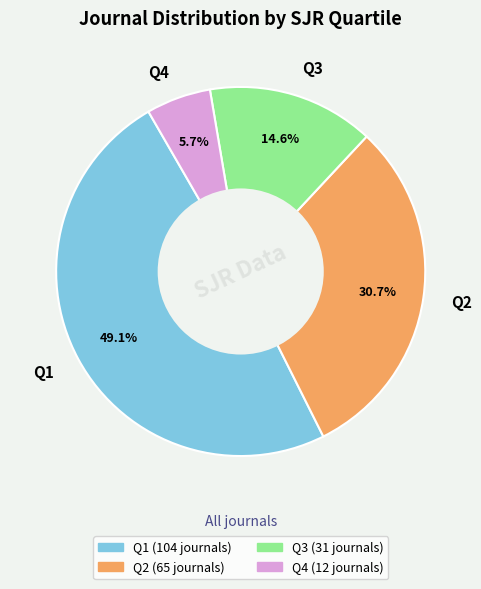

To the nearest percent, what portion does Q3 represent?

15%